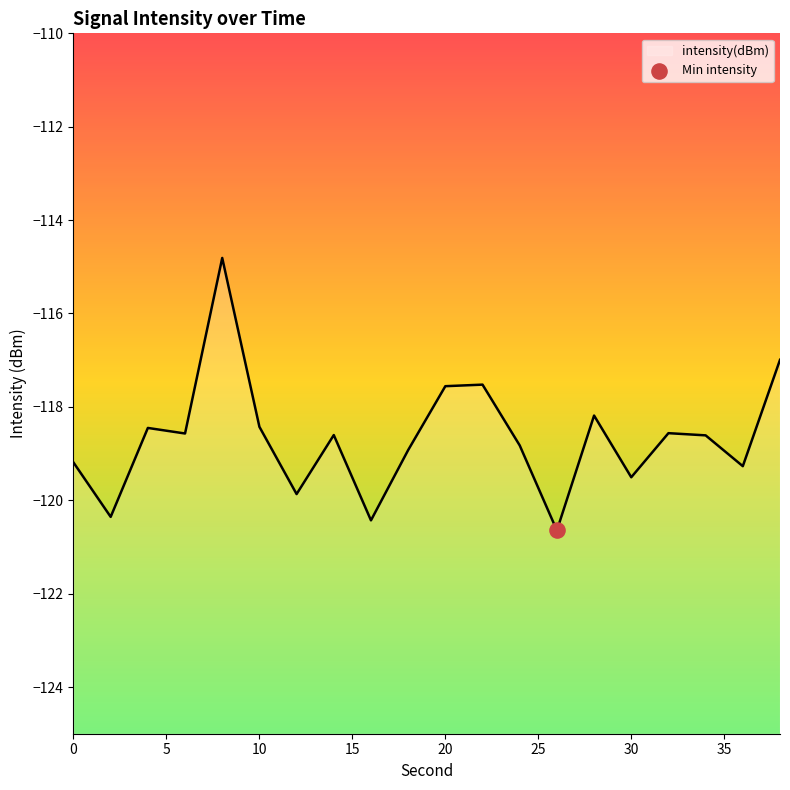

What is the change in value from 6 to 26?

-2.1